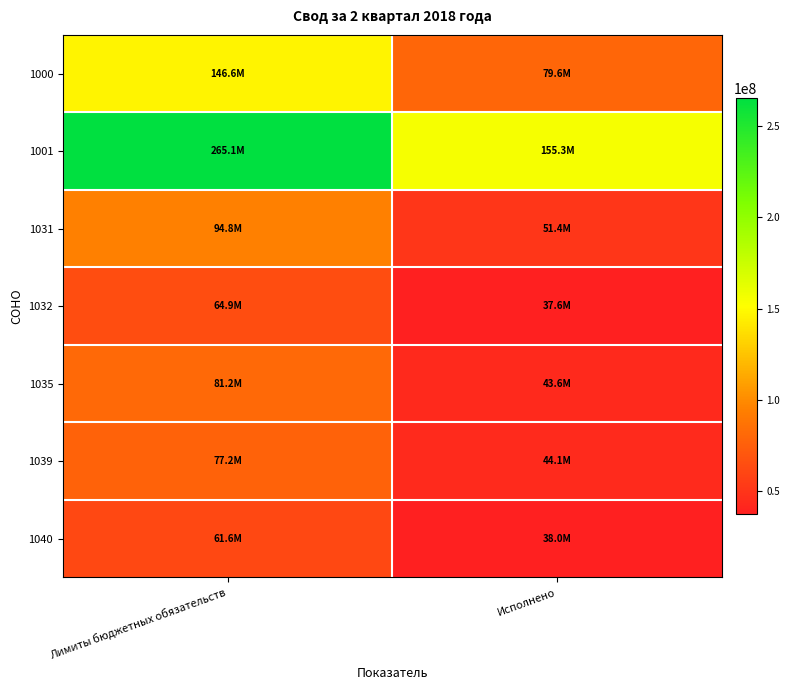

Reading left to right, transcribe all the data shown in this chart.

1000: Лимиты бюджетных обязательств=146628030.3	Исполнено=79564394.5
1001: Лимиты бюджетных обязательств=265115588.0	Исполнено=155250400.0
1031: Лимиты бюджетных обязательств=94756416.6	Исполнено=51350610.4
1032: Лимиты бюджетных обязательств=64889044.0	Исполнено=37550700.0
1035: Лимиты бюджетных обязательств=81225804.0	Исполнено=43631599.3
1039: Лимиты бюджетных обязательств=77153800.0	Исполнено=44130100.0
1040: Лимиты бюджетных обязательств=61606418.5	Исполнено=38035787.1